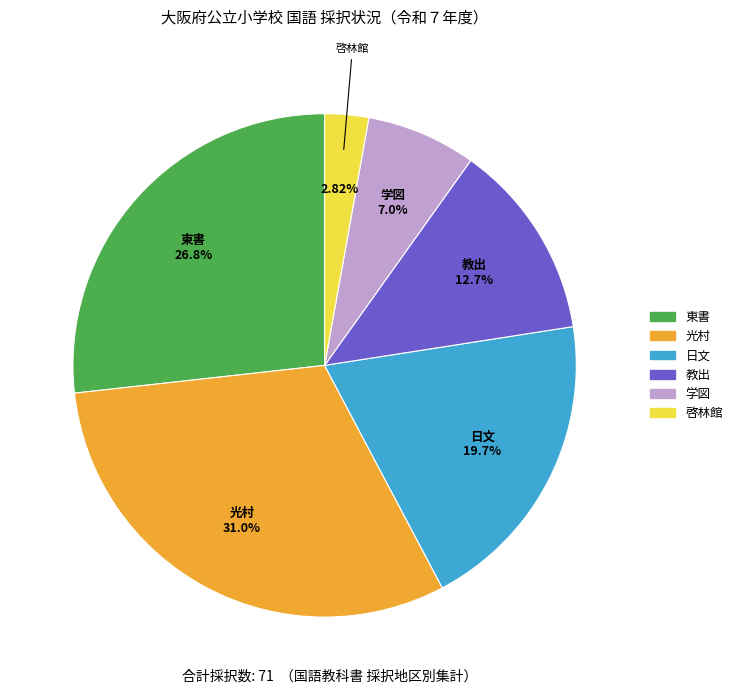

What is the ratio of the value at 日文 to the value at 東書?

0.7